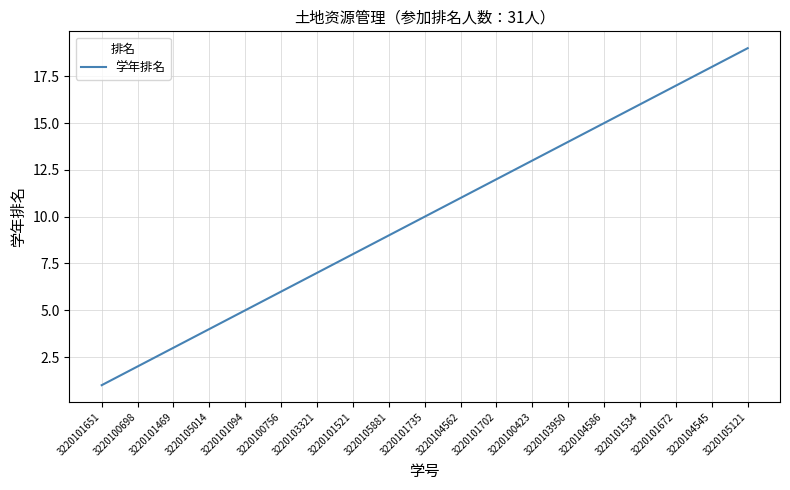

Where is the data nearest to the value 10?

3220101735